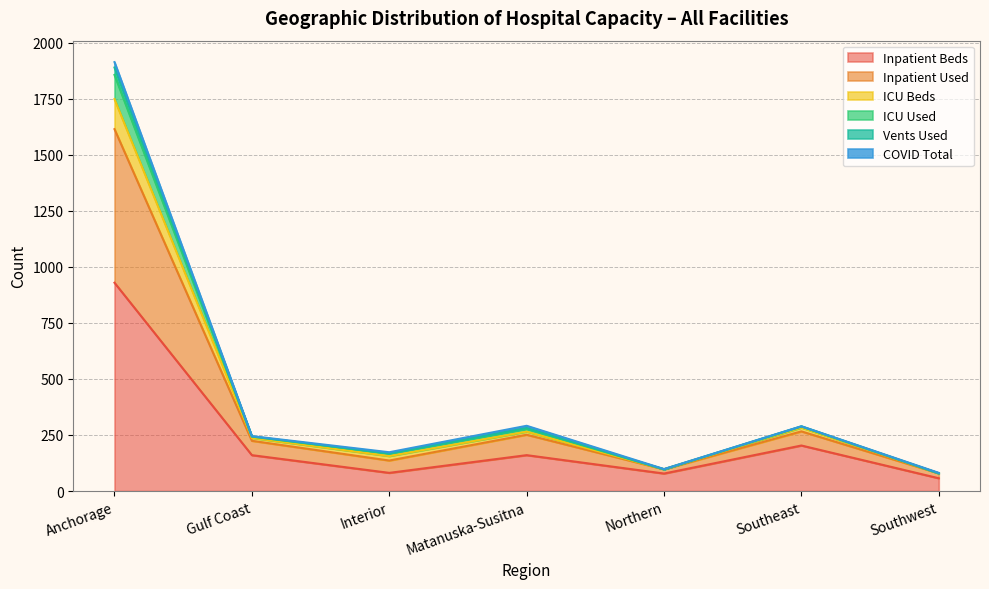

Where does the ICU Beds series first go above 243?

Anchorage